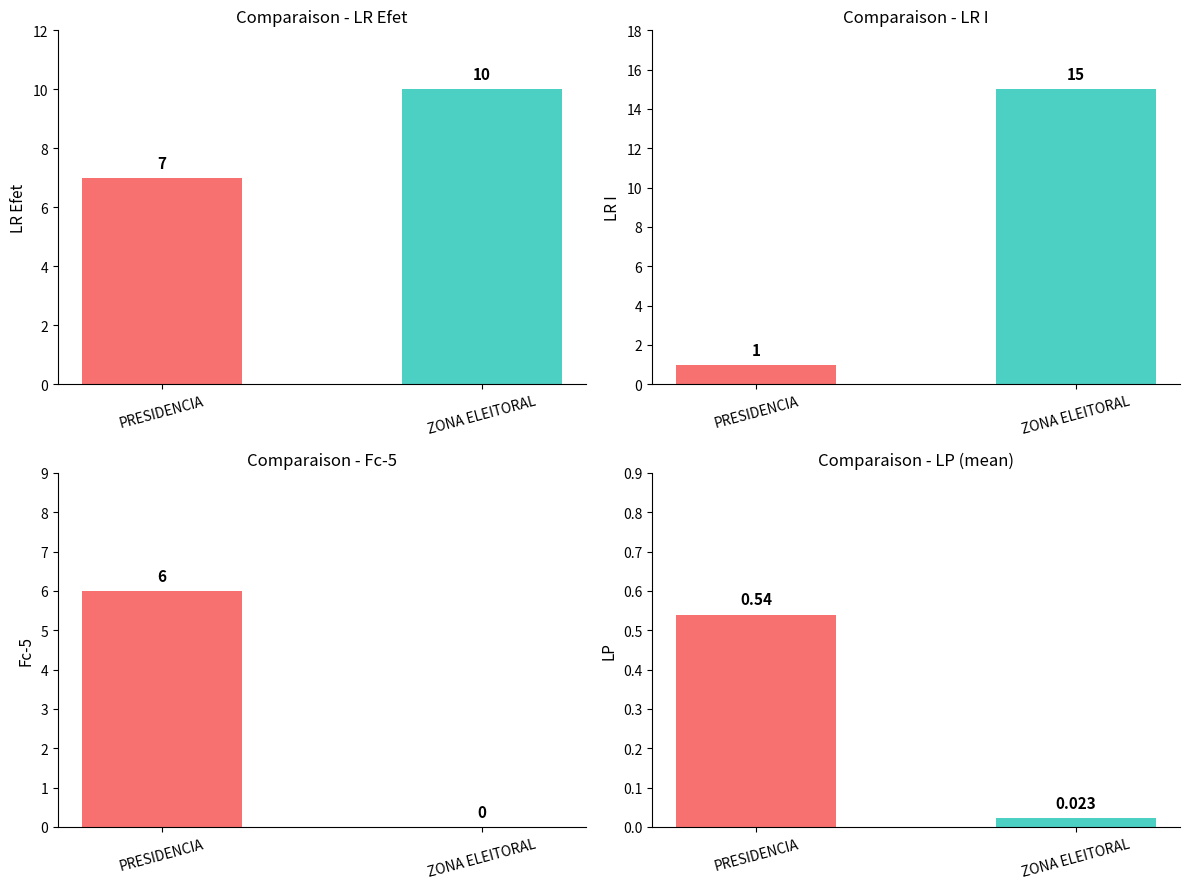

Approximately how many times larger is the value at PRESIDENCIA compared to ZONA ELEITORAL?

0.7